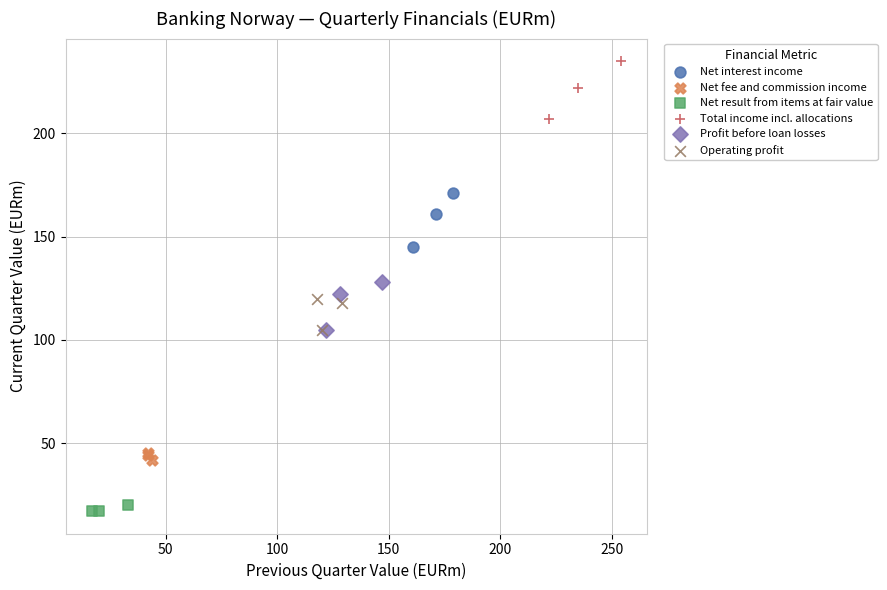

Which series reaches the maximum Y coordinate?

Total income incl. allocations